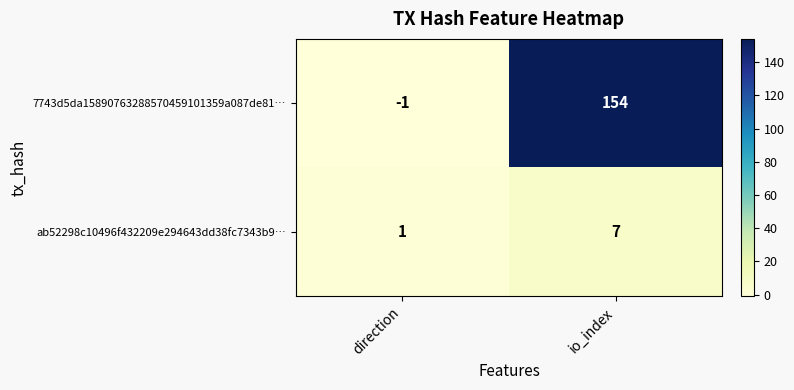

Rank the series by their average value, from lowest to highest.

ab52298c10496f432209e294643dd38fc7343b9…, 7743d5da15890763288570459101359a087de81…